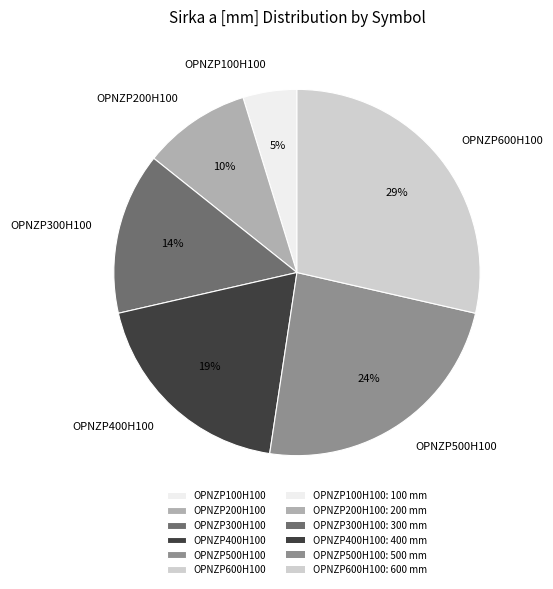

Count the number of slices in the pie.

6